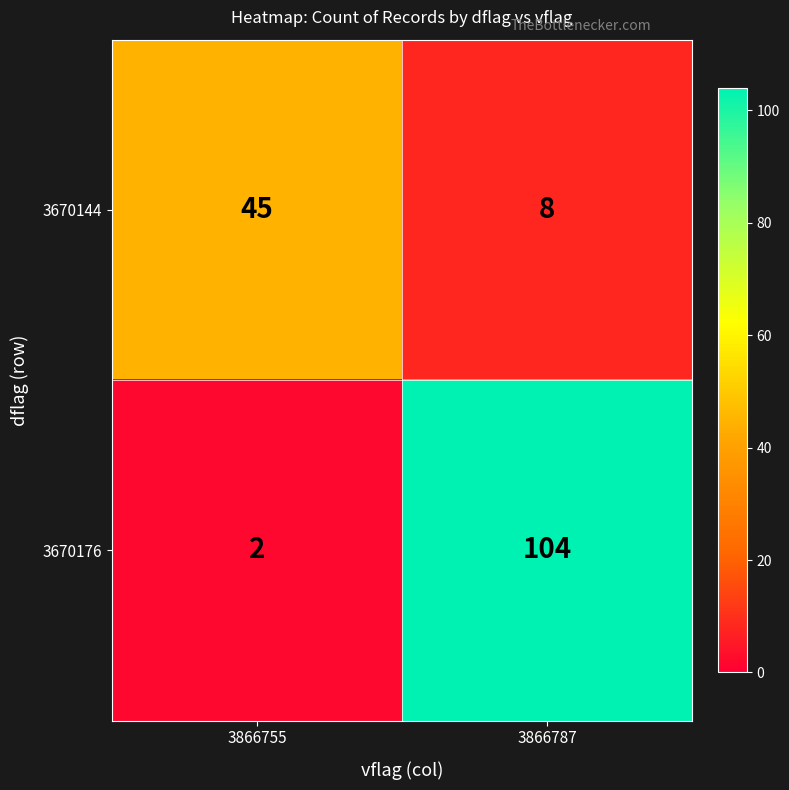

Rank the series at 3866787 from highest to lowest value.

3670176, 3670144